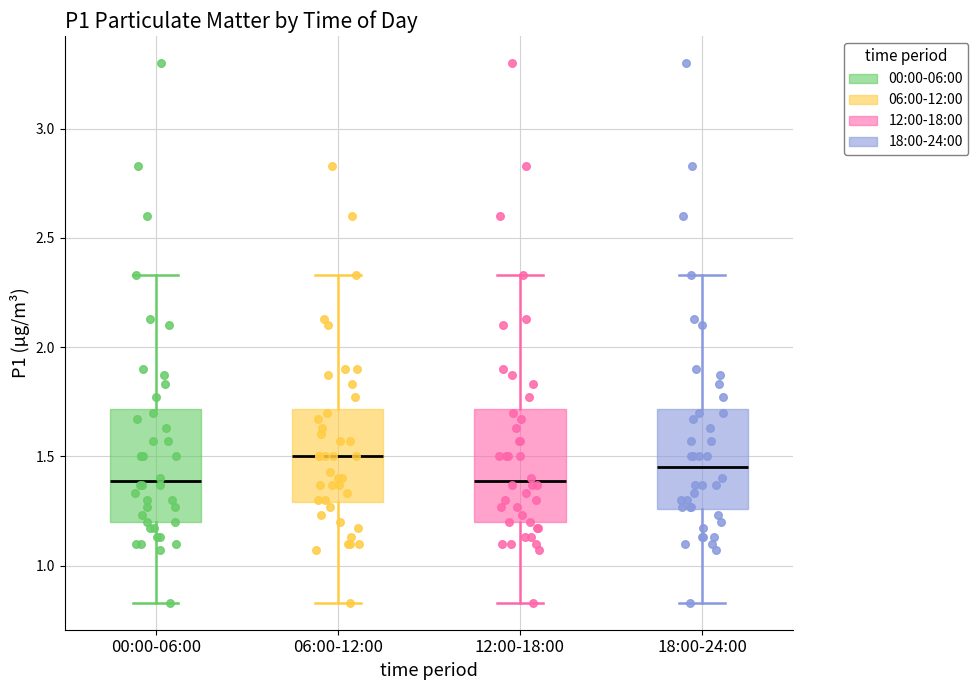

Reading left to right, read every box against the y-axis: the position of its median line, the range the box covers, and the ends of its whiskers. The values are not printed on the chart, so give them approximately, as read against the axis.

00:00-06:00: median 1.40, box 1.20 to 1.70, whiskers 0.85 to 2.35
06:00-12:00: median 1.50, box 1.30 to 1.70, whiskers 0.85 to 2.35
12:00-18:00: median 1.40, box 1.20 to 1.70, whiskers 0.85 to 2.35
18:00-24:00: median 1.45, box 1.25 to 1.70, whiskers 0.85 to 2.35